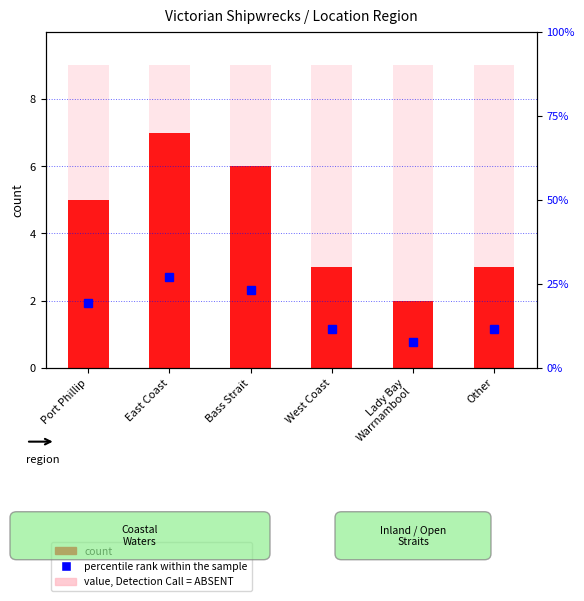

How many data points in percentile rank within the sample are above 19?

3